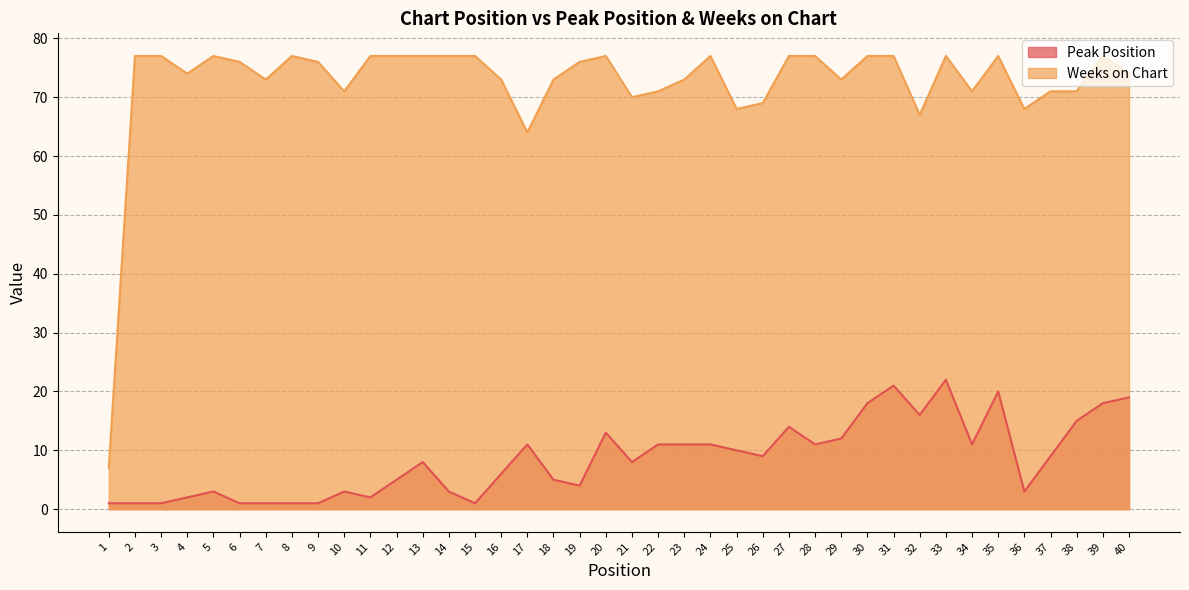

List the series in order of their peak value, lowest first.

Peak Position, Weeks on Chart